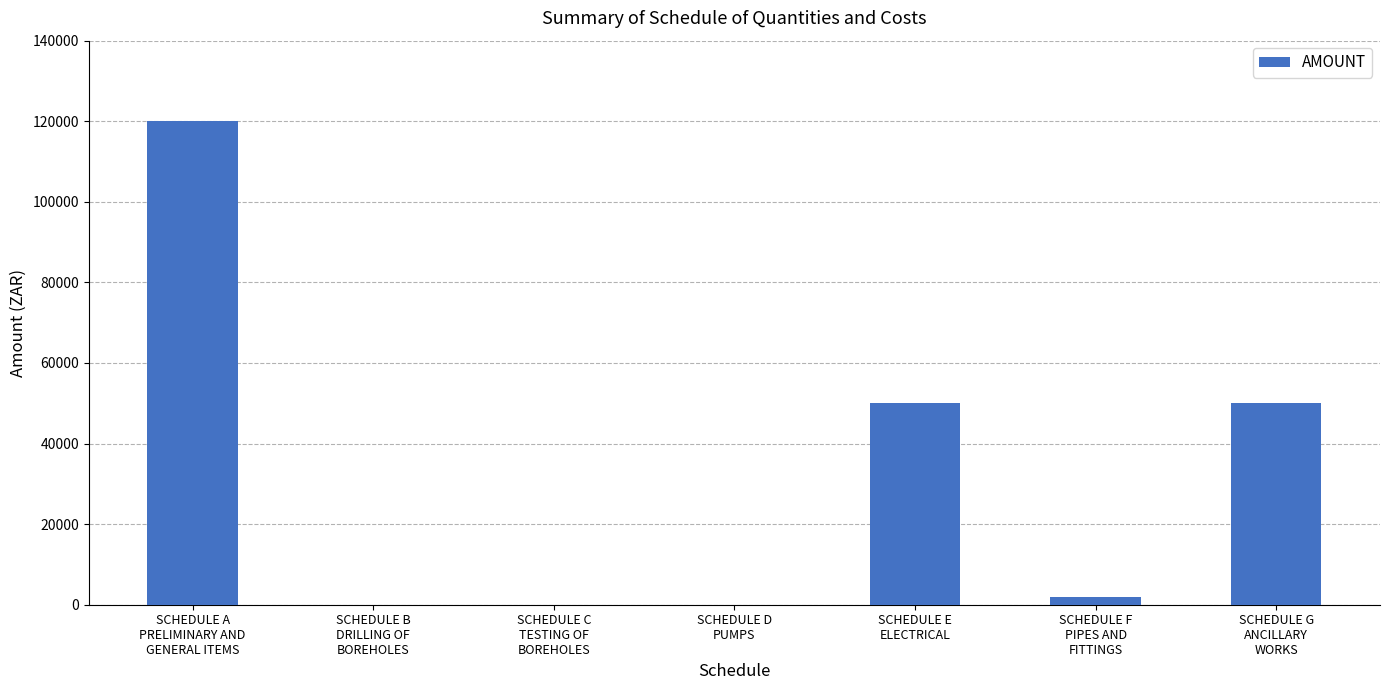

Does the chart contain stacked bars?

No